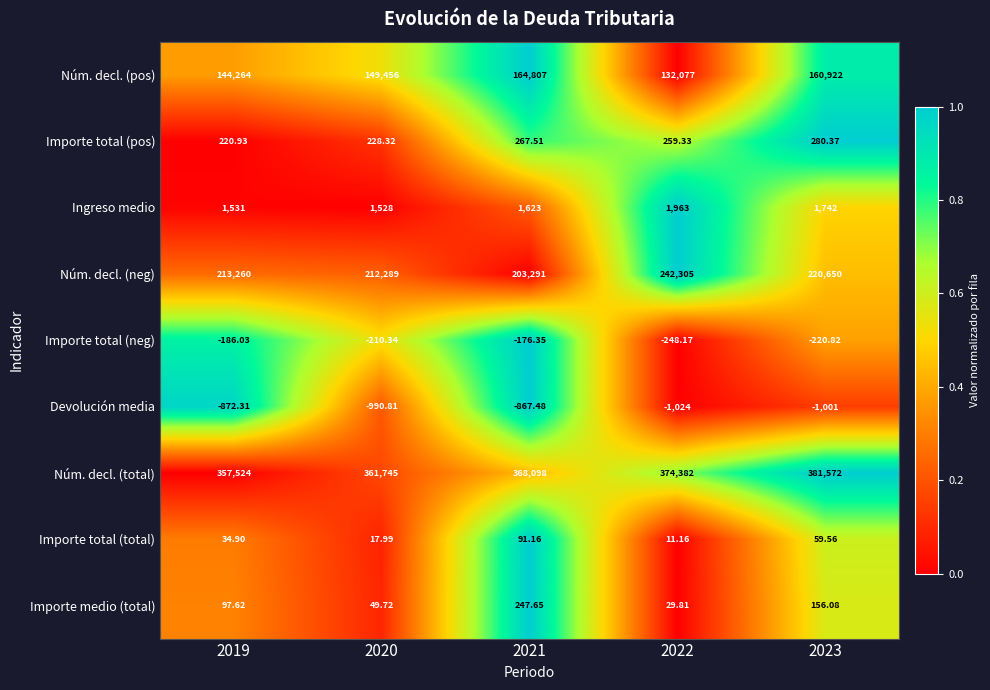

Between 2021 and 2022, which series saw the biggest shift?

Núm. decl. (neg)